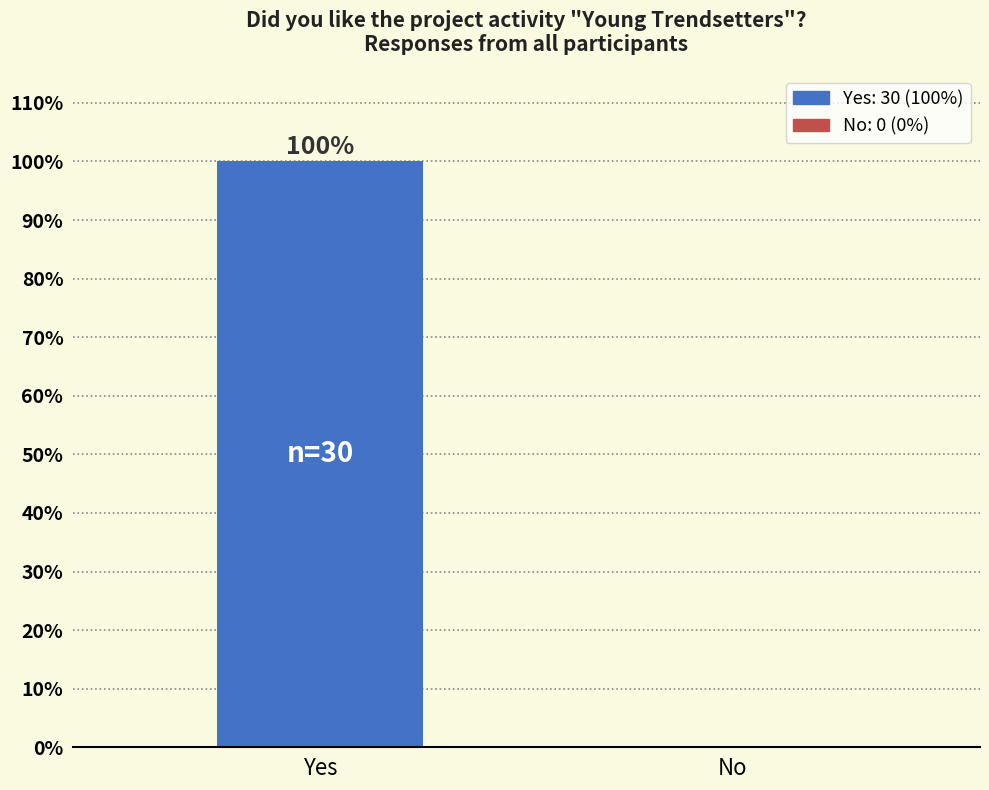

Reading right to left, transcribe all the data shown in this chart.

No=0	Yes=100